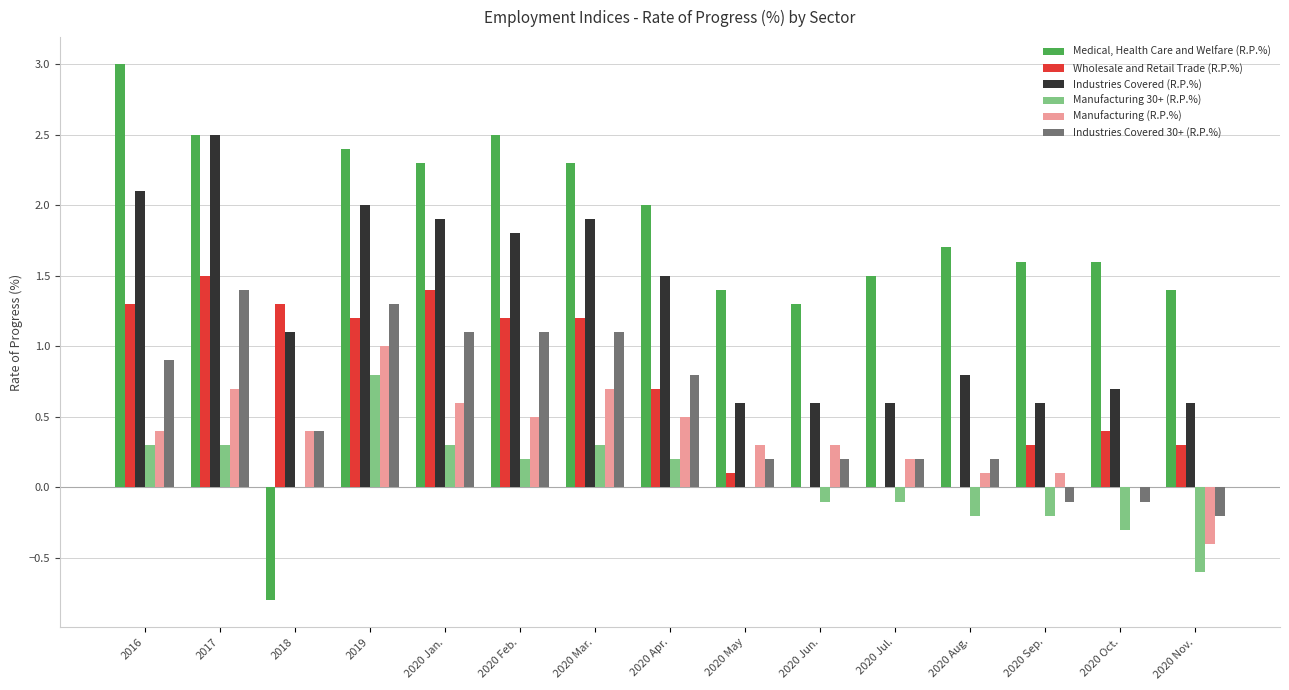

What is the spread (max minus min) of values at 2020 Oct.?

1.9